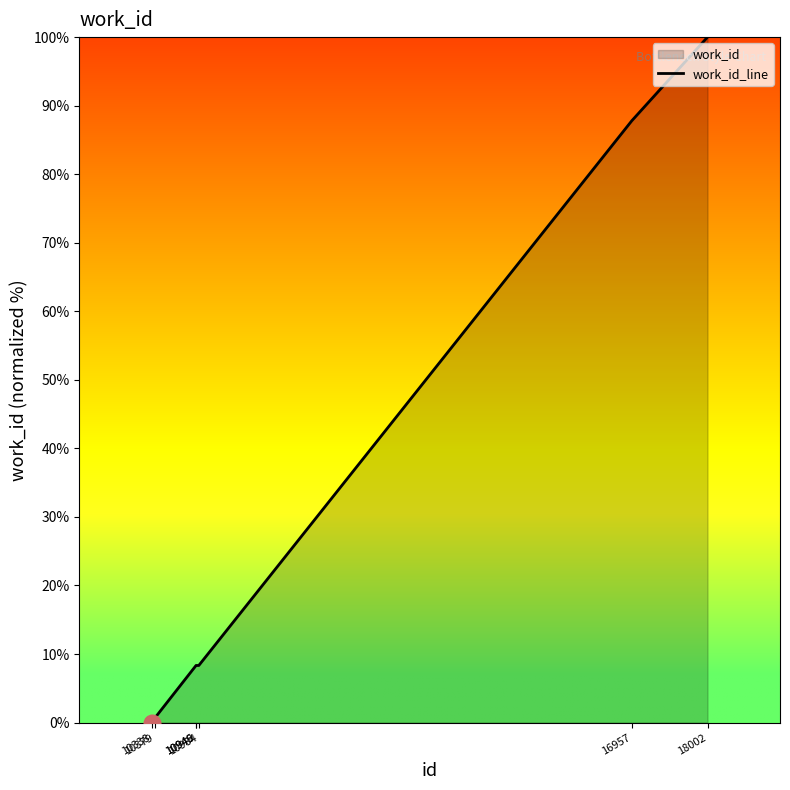

What is the greatest value displayed?

100.0